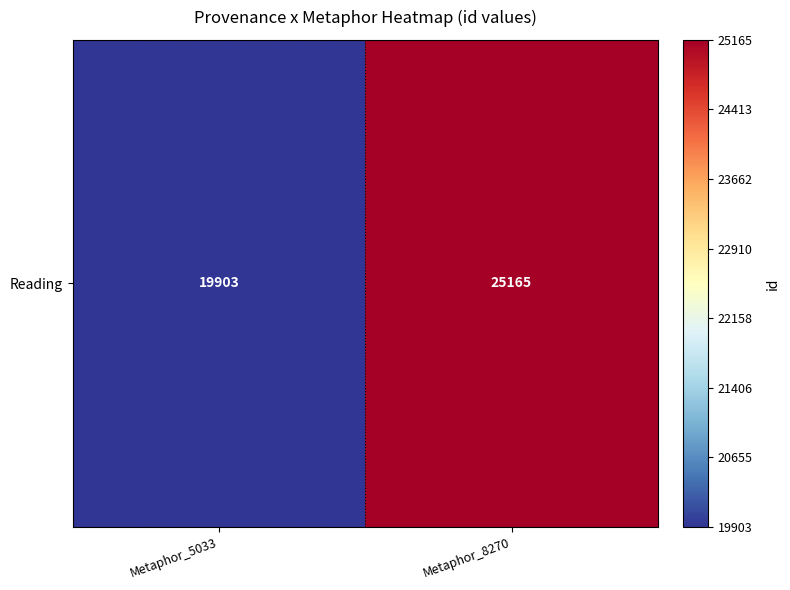

What is the ratio of the value at Metaphor_8270 to the value at Metaphor_5033?

1.3